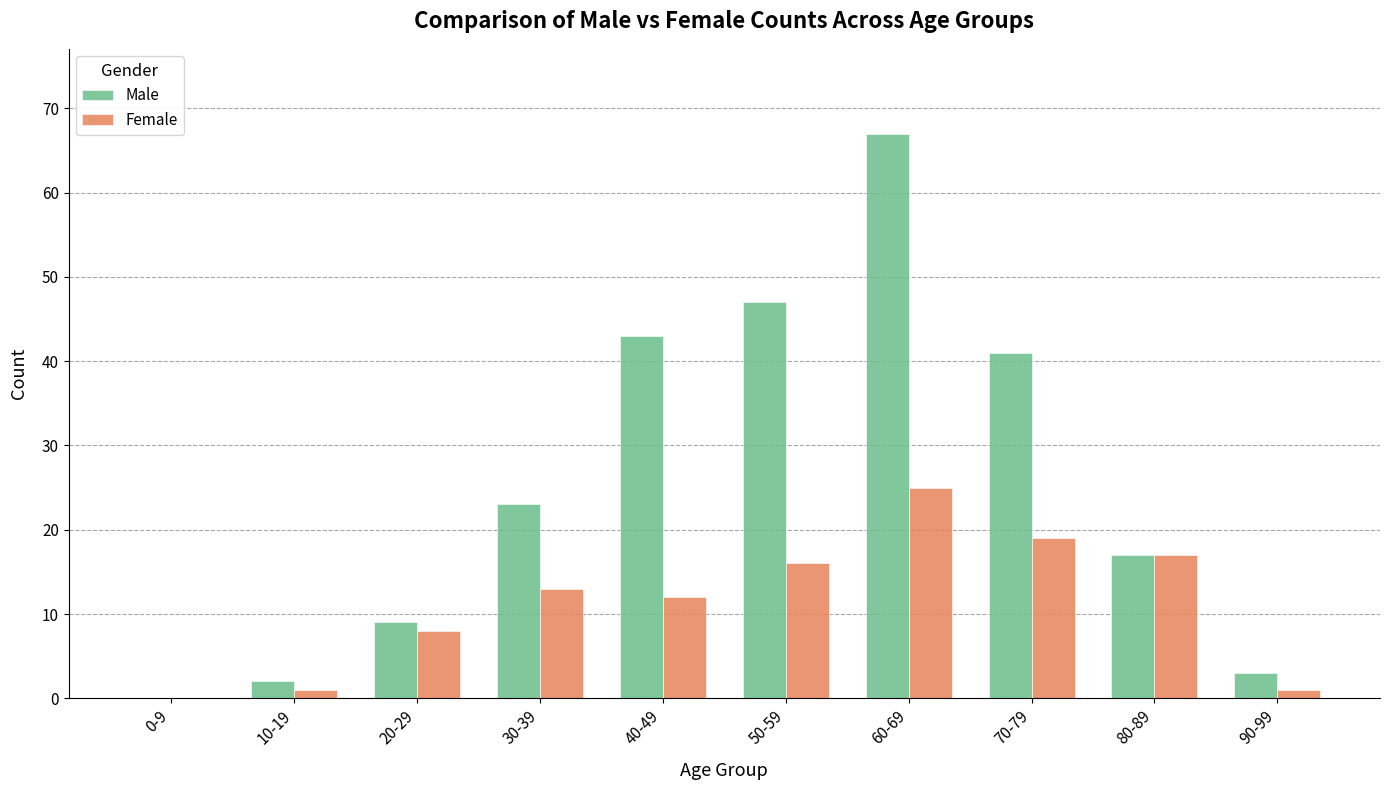

How many groups of bars are there?

10